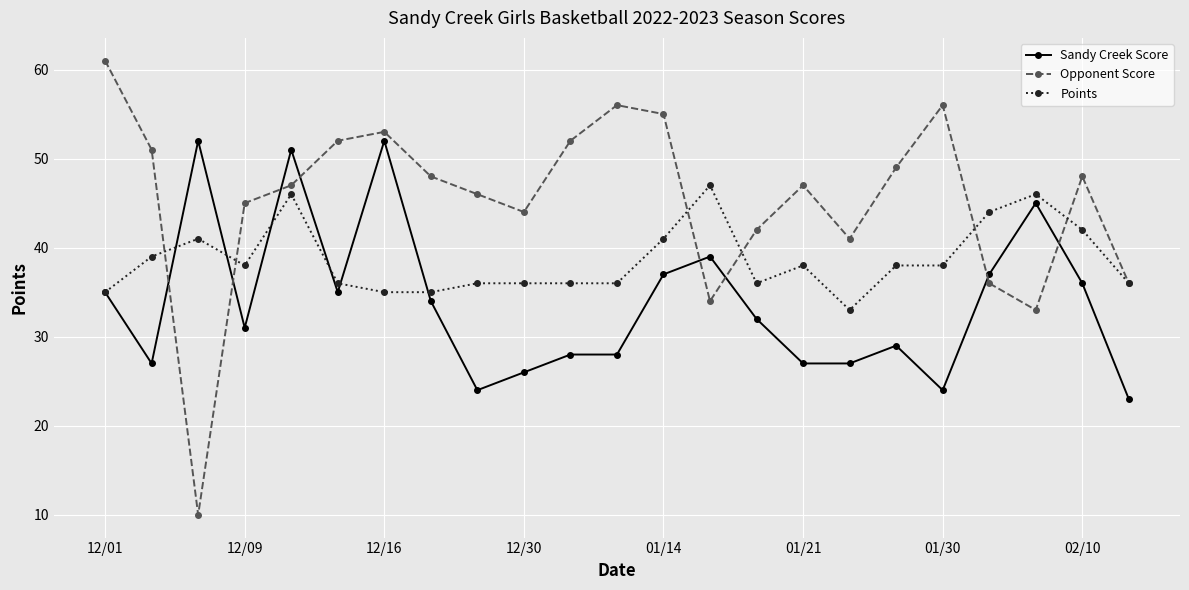

What is the greatest value displayed?

61